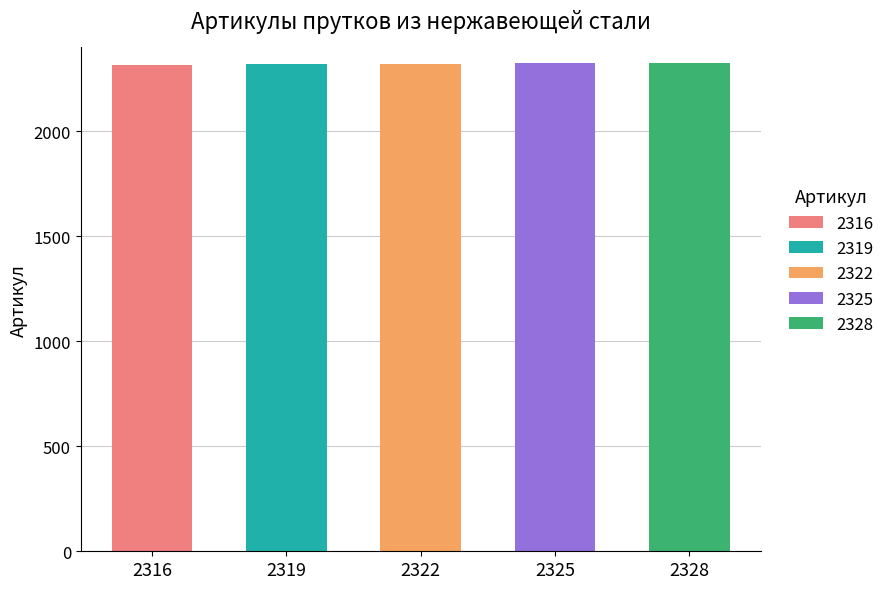

What is the greatest value displayed?

2330